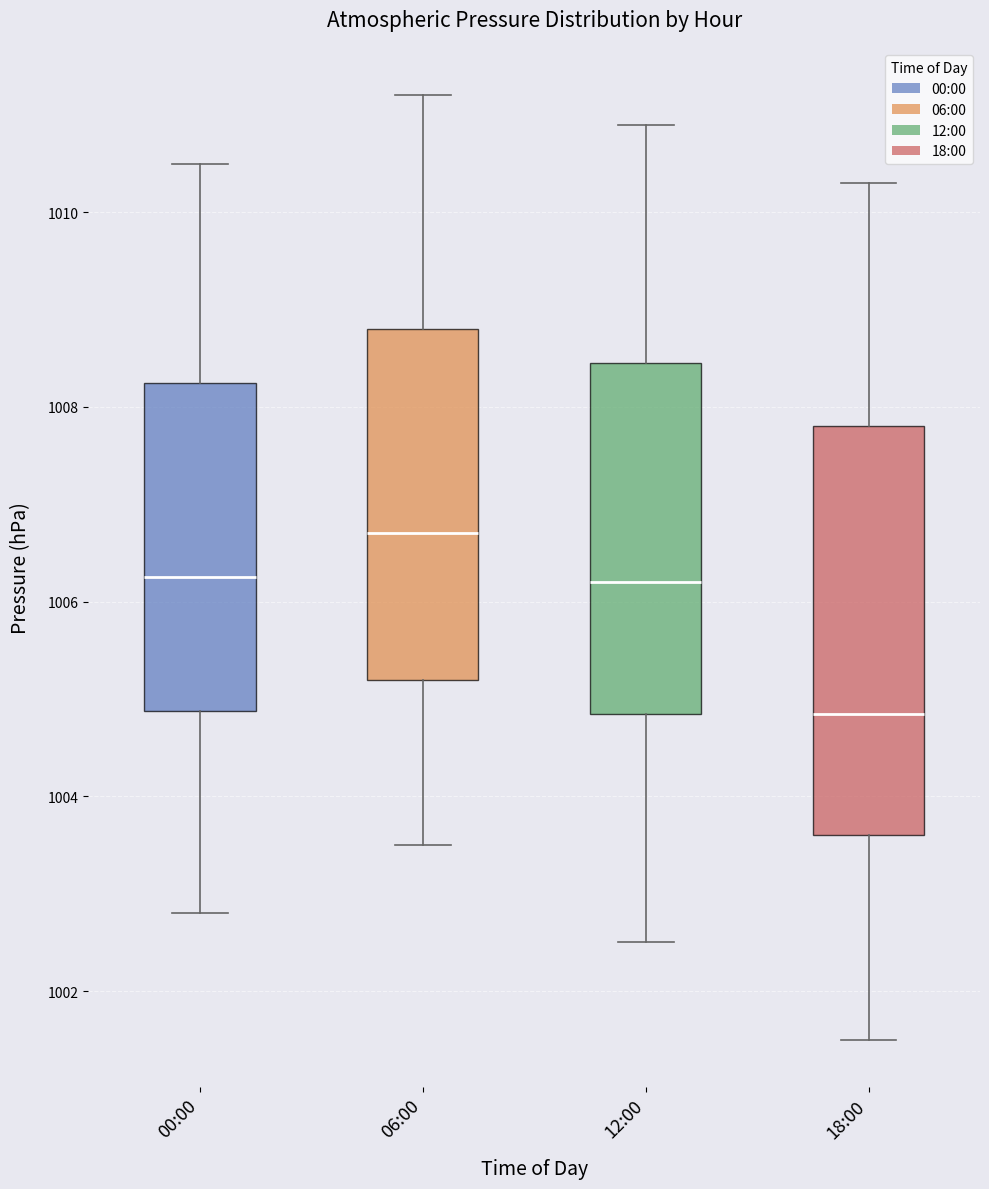

Comparing the boxes themselves (not the whiskers), which one is the tallest?

18:00